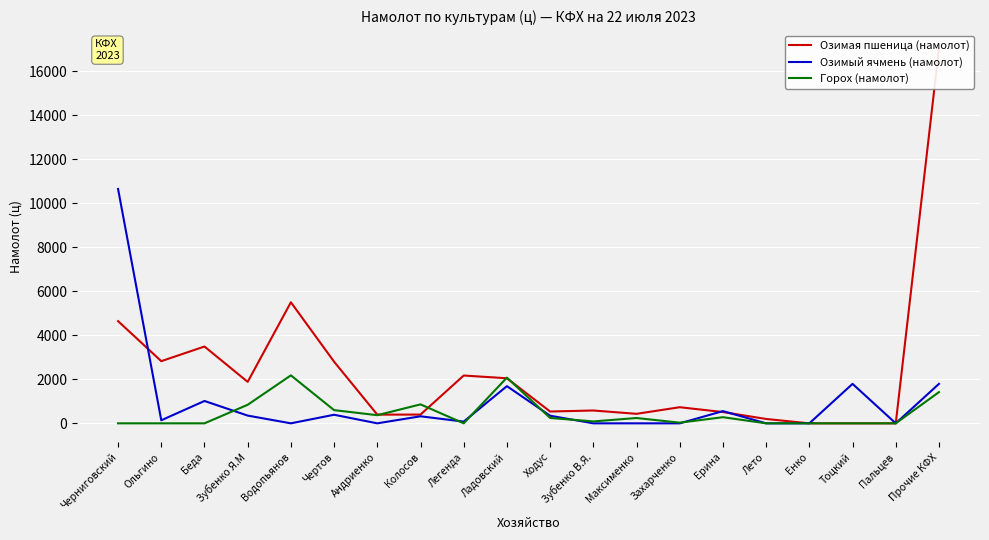

After their last crossing, which series has the higher values: Озимая пшеница (намолот) or Озимый ячмень (намолот)?

Озимая пшеница (намолот)